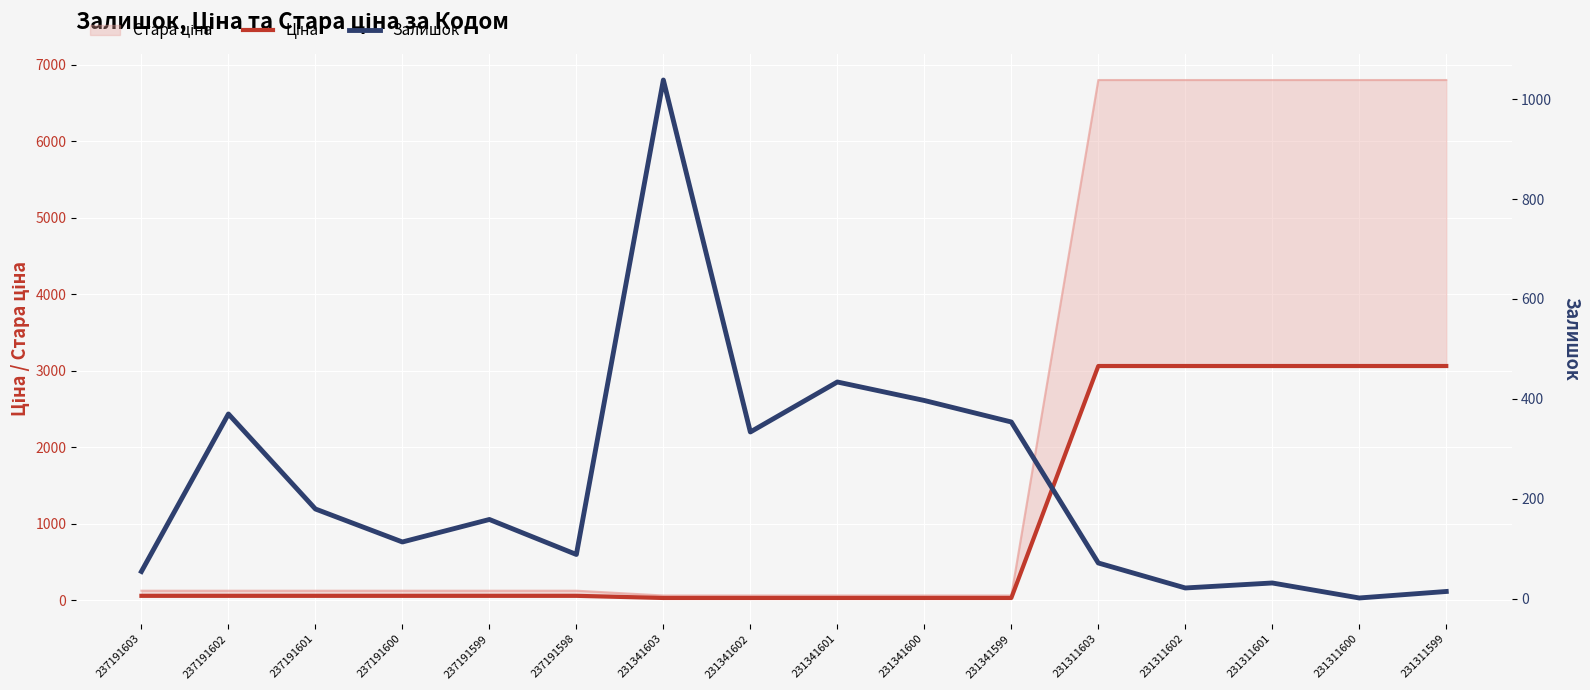

Where is the first local minimum for Залишок?

237191600